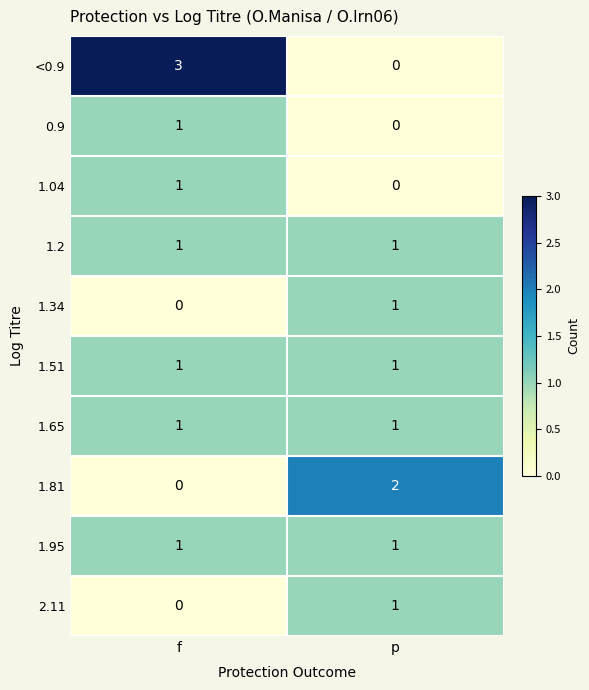

What is the spread (max minus min) of values at f?

3